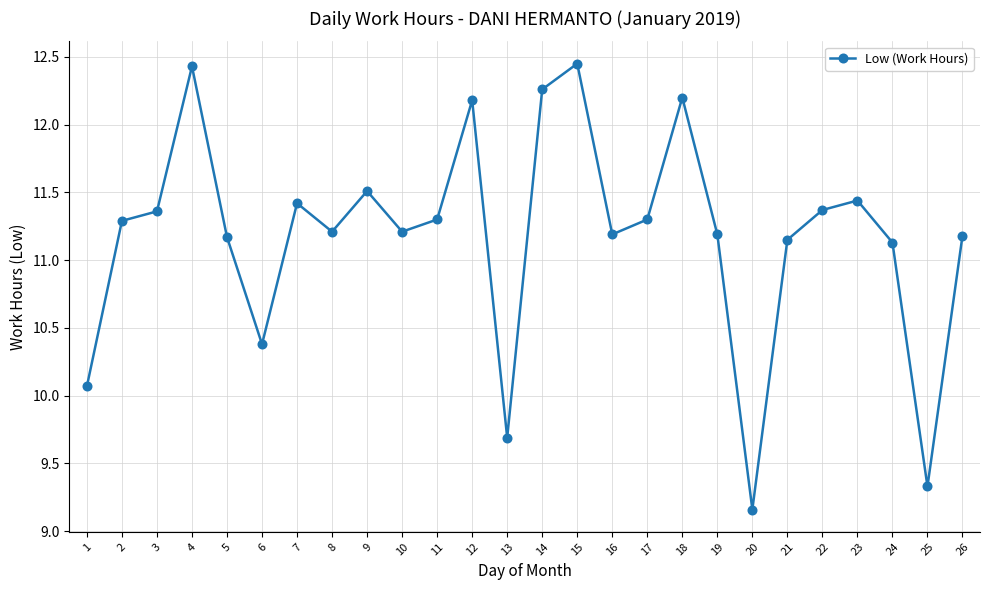

How many lines are shown in the chart?

1